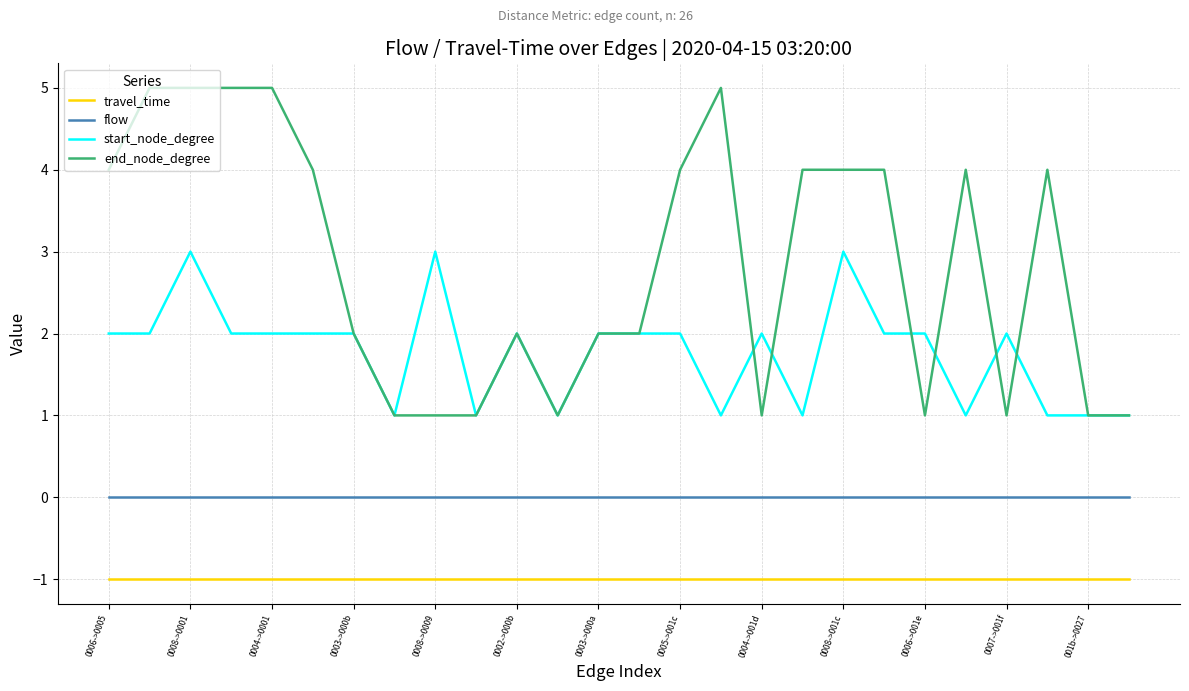

List the series in order of their overall mean, highest first.

end_node_degree, start_node_degree, flow, travel_time